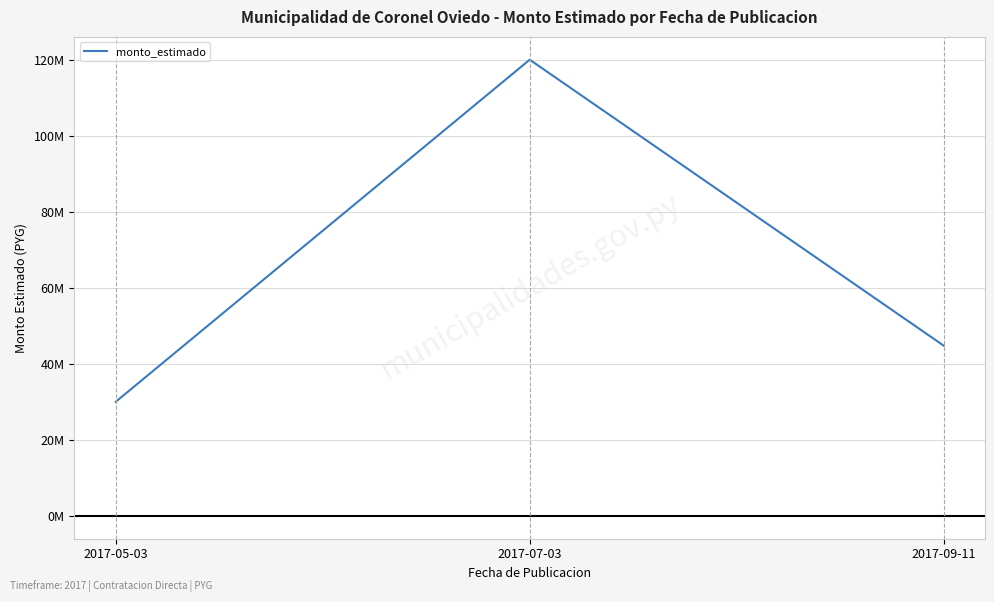

What is the ratio of the value at 2017-09-11 to the value at 2017-07-03?

0.4